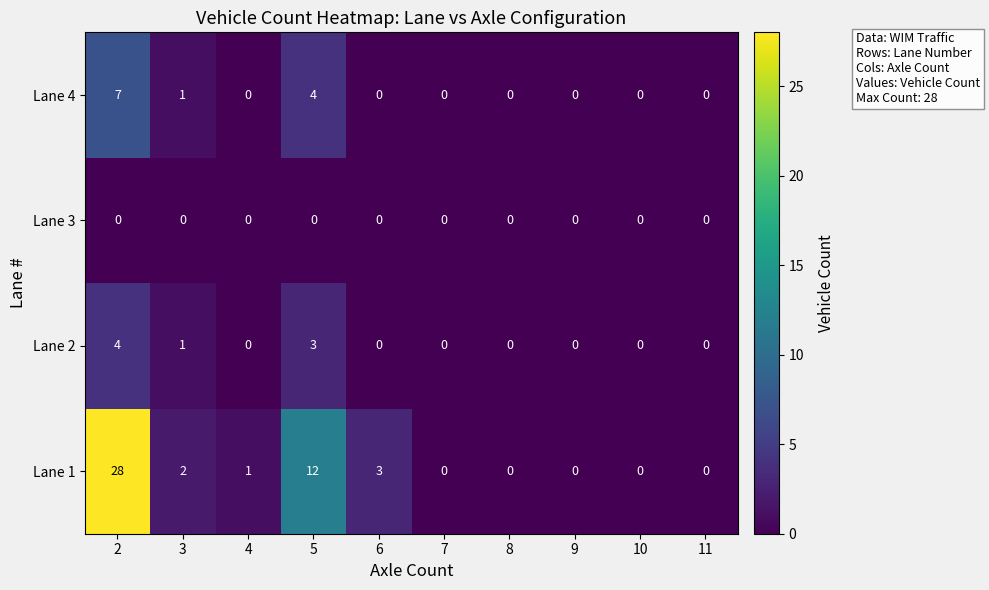

What is the greatest value displayed?

28